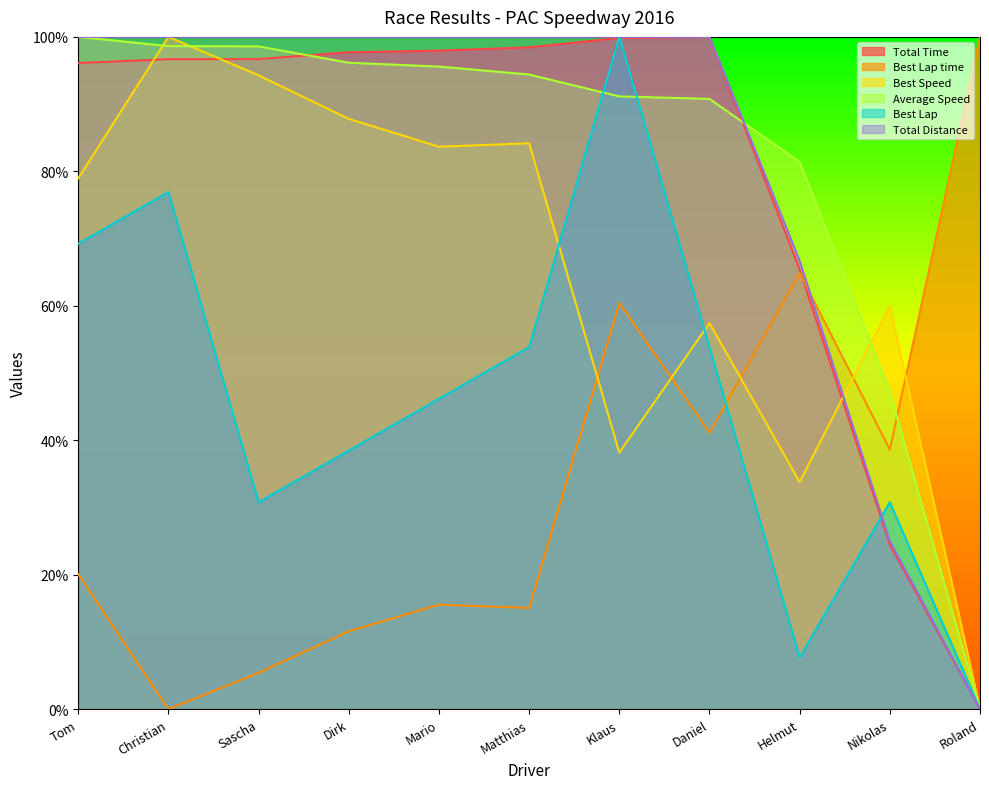

Reading left to right, extract all data points from this chart.

Total Time: 96.1	96.7	96.7	97.7	98.0	98.4	99.8	100.0	65.4	24.5	0.0
Best Lap time: 20.1	0.0	5.4	11.6	15.5	15.1	60.4	41.1	64.9	38.6	100.0
Best Speed: 79.0	100.0	94.3	87.8	83.7	84.2	38.2	57.4	33.8	60.0	0.0
Average Speed: 100.0	98.6	98.6	96.2	95.6	94.4	91.1	90.8	81.4	47.2	0.0
Best Lap: 69.2	76.9	30.8	38.5	46.2	53.8	100.0	53.8	7.7	30.8	0.0
Total Distance: 100.0	100.0	100.0	100.0	100.0	100.0	100.0	100.0	66.7	25.0	0.0